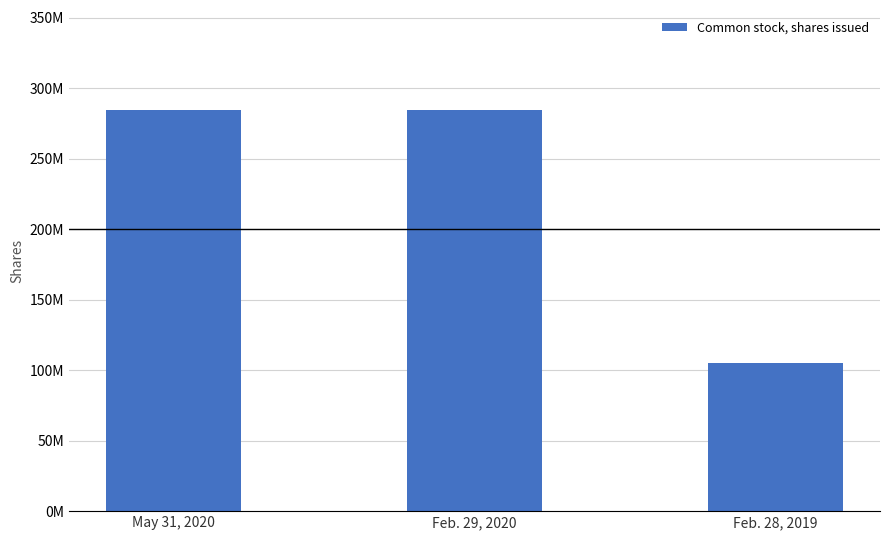

Does the chart contain any negative values?

No